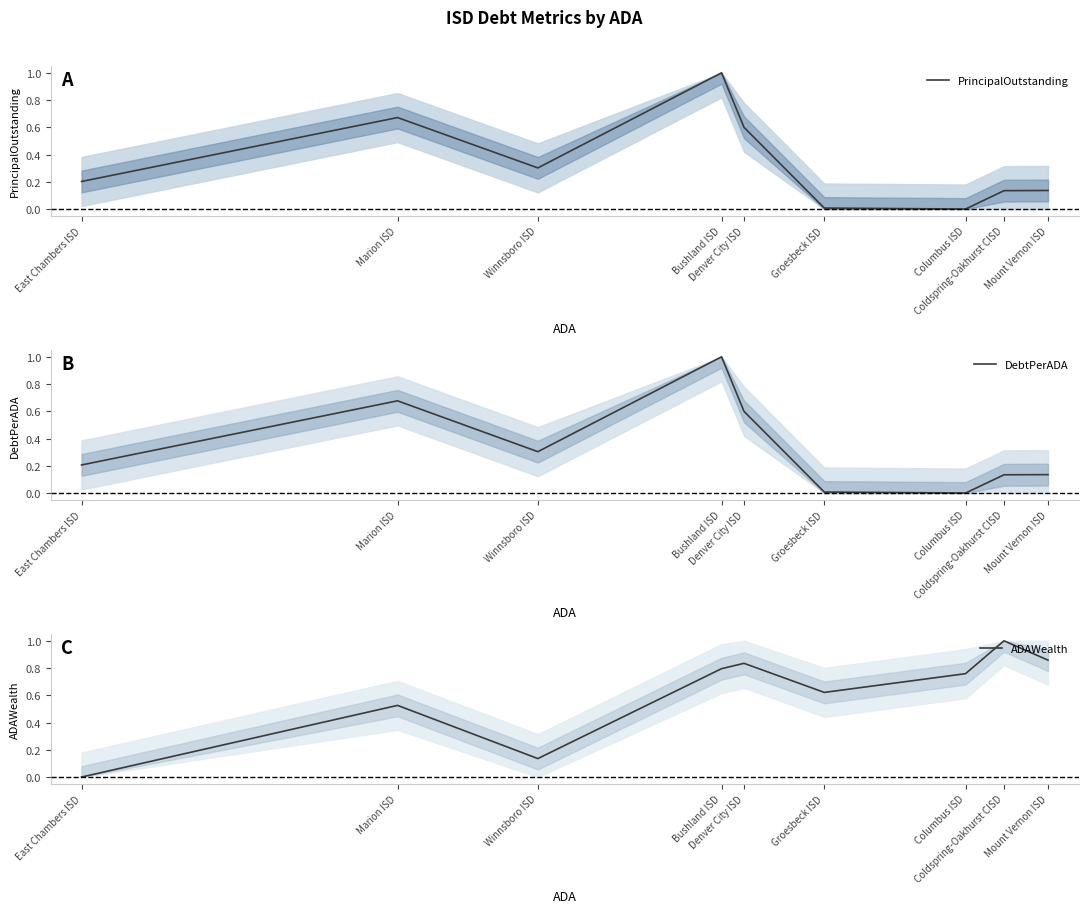

Which series has the widest spread of values?

PrincipalOutstanding